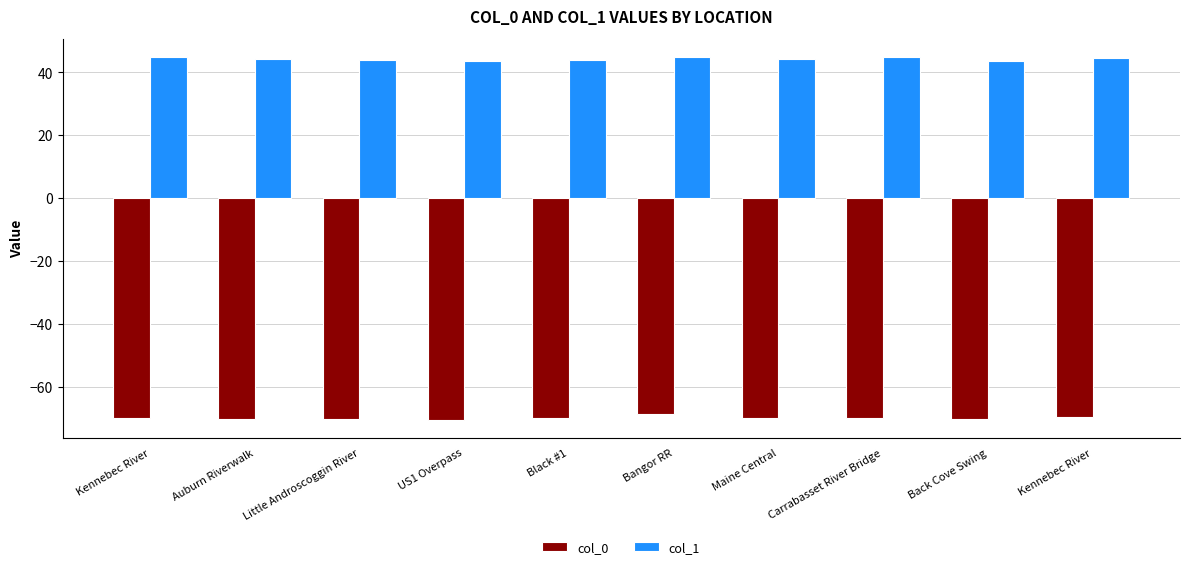

At which category is the sum across all series the highest?

Bangor RR